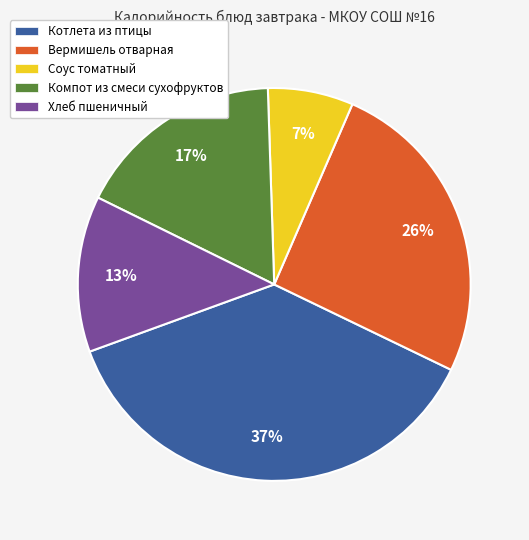

How many slices are in this pie chart?

5